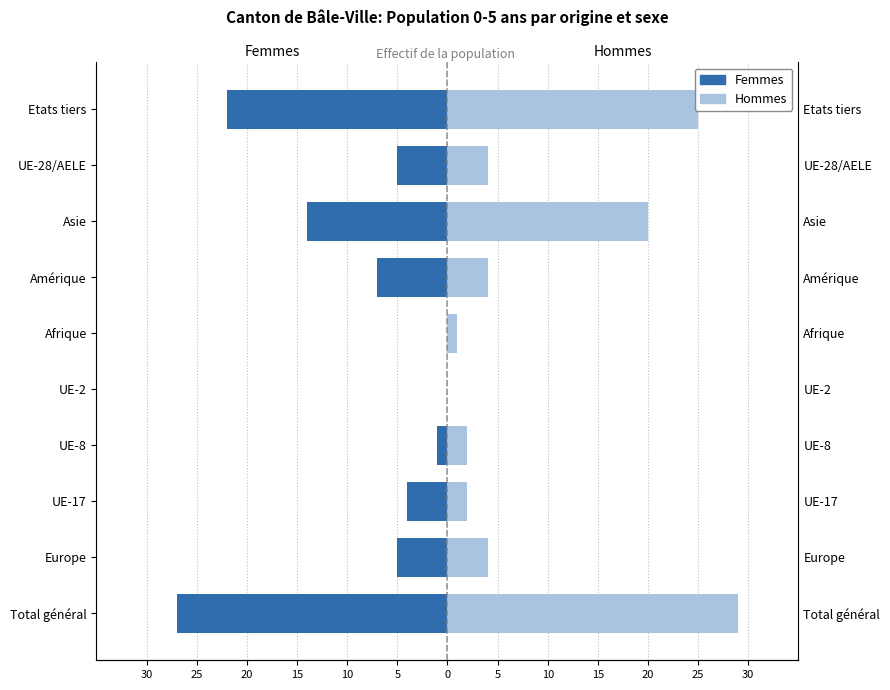

Are the bars grouped side by side (vs. stacked)?

Yes